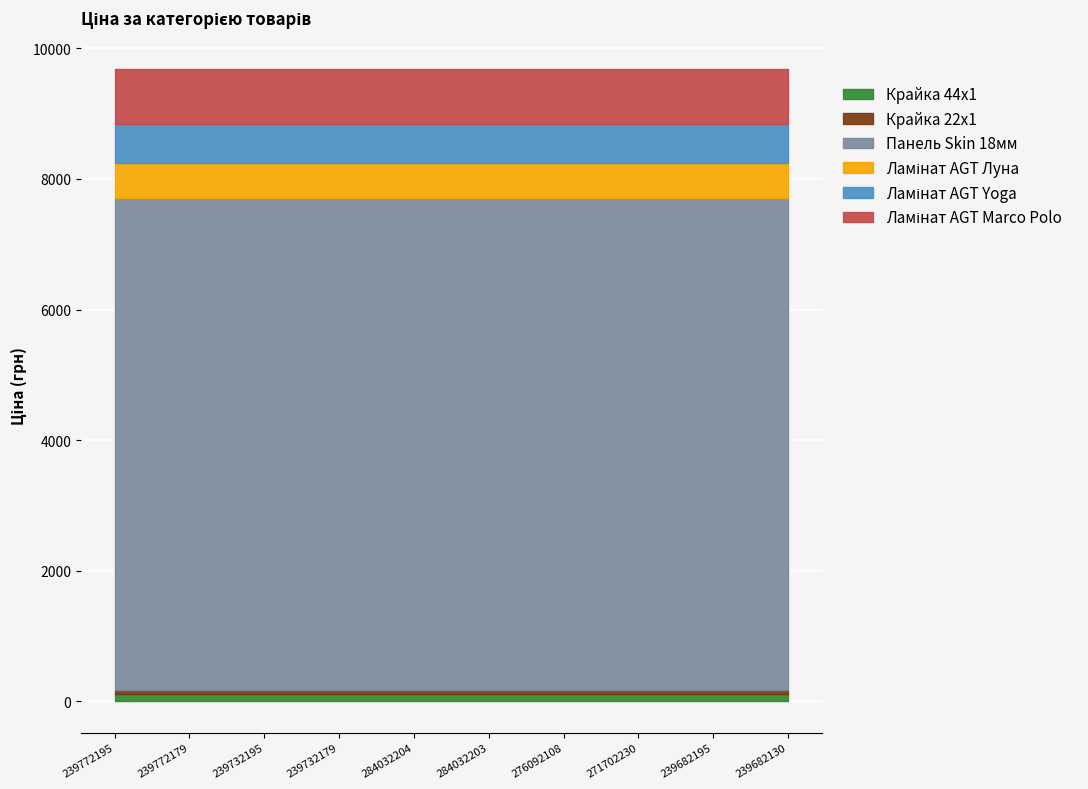

At how many categories does at least one series exceed 1530?

10